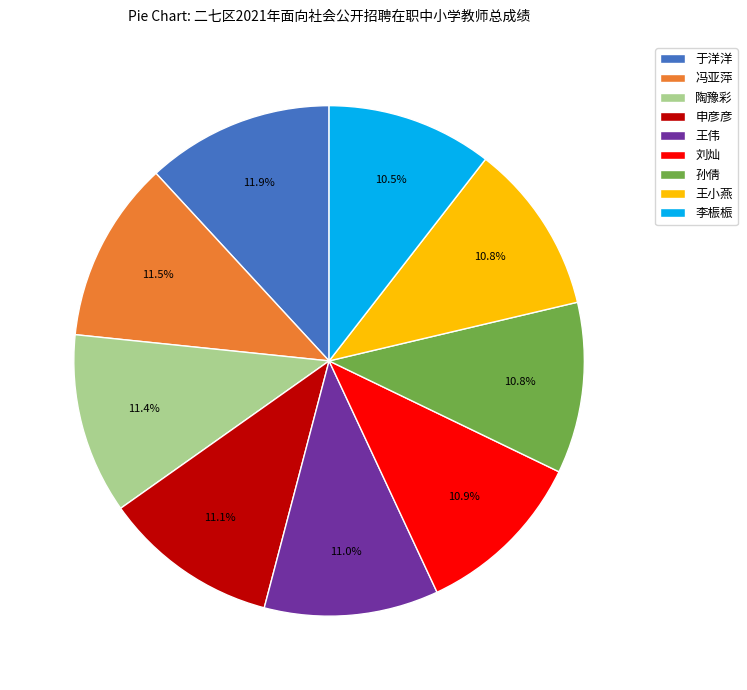

What percentage is the 申彦彦 slice, to the nearest percent?

11%